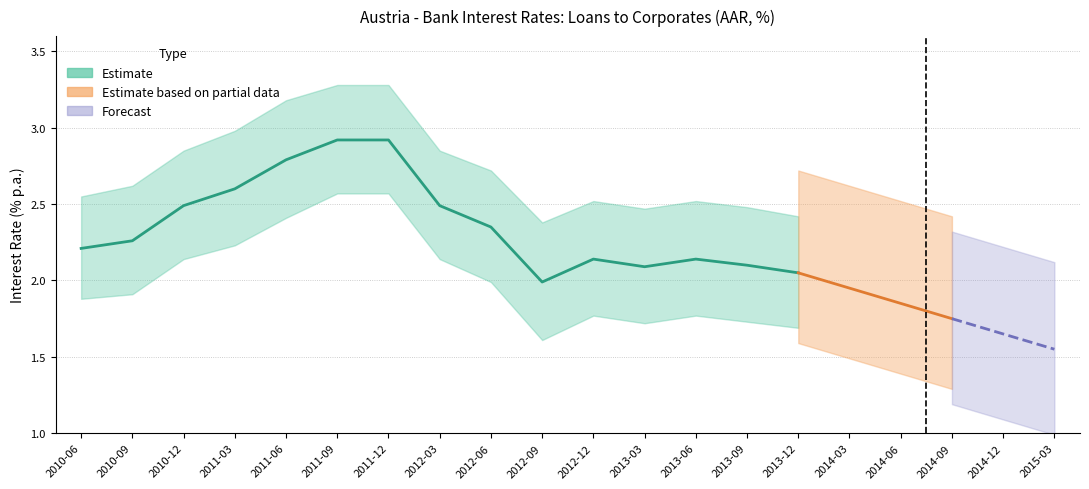

True or false: partial_lower and upper_bound cross at least once.

False